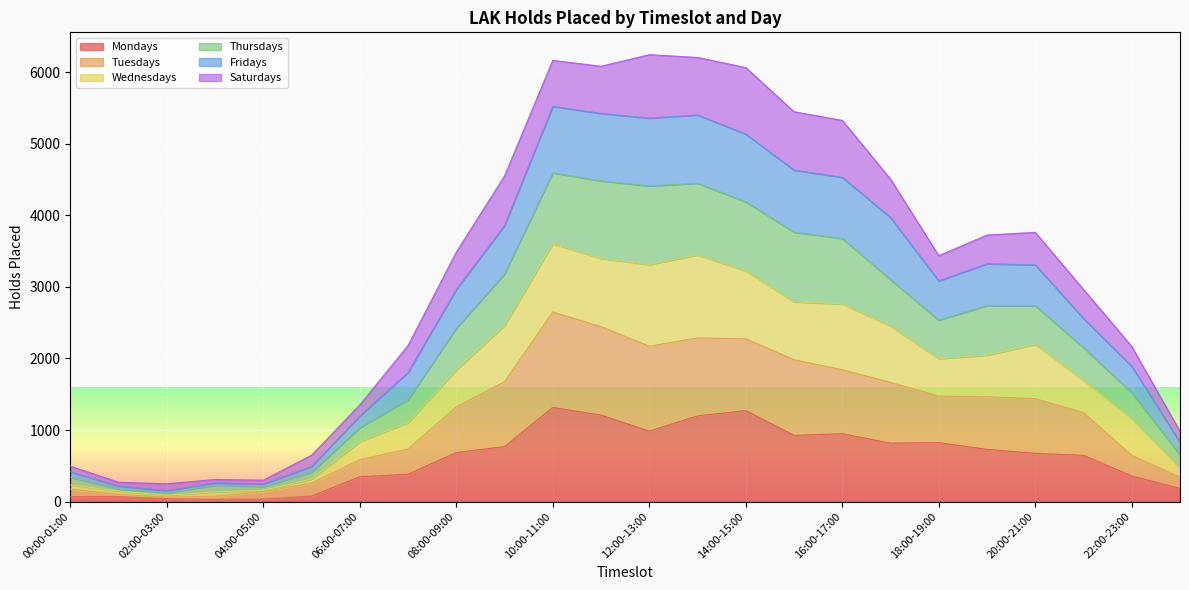

The Thursdays series shows 209 at 04:00-05:00. True or false?

True